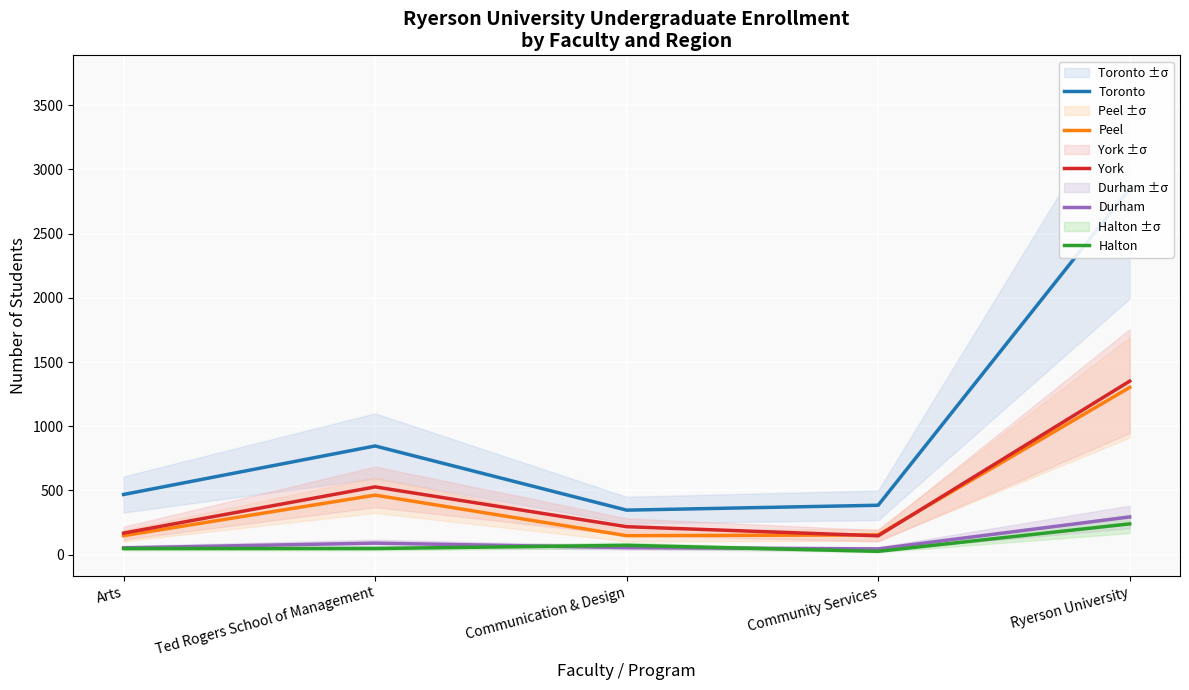

At how many categories does at least one series exceed 2660?

1